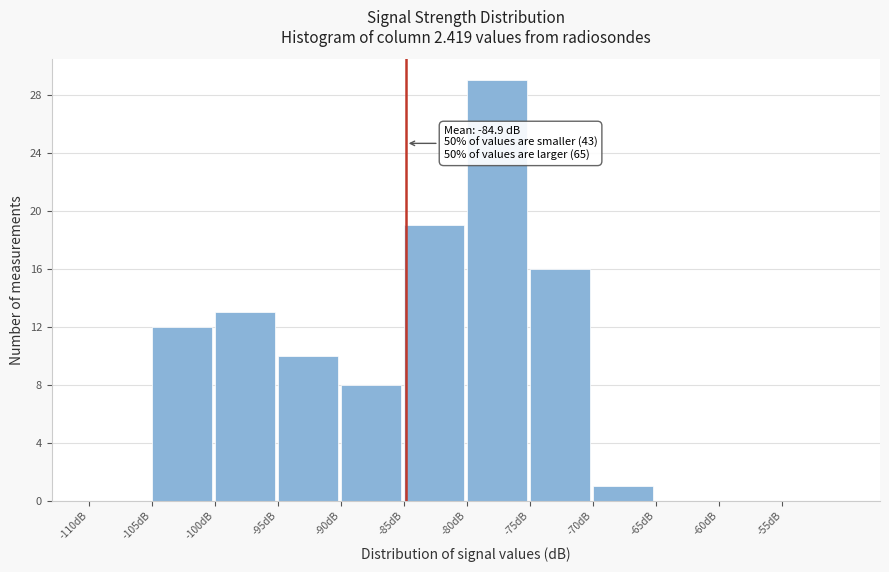

Over which range of the x-axis is the bar tallest?

-80 to -75